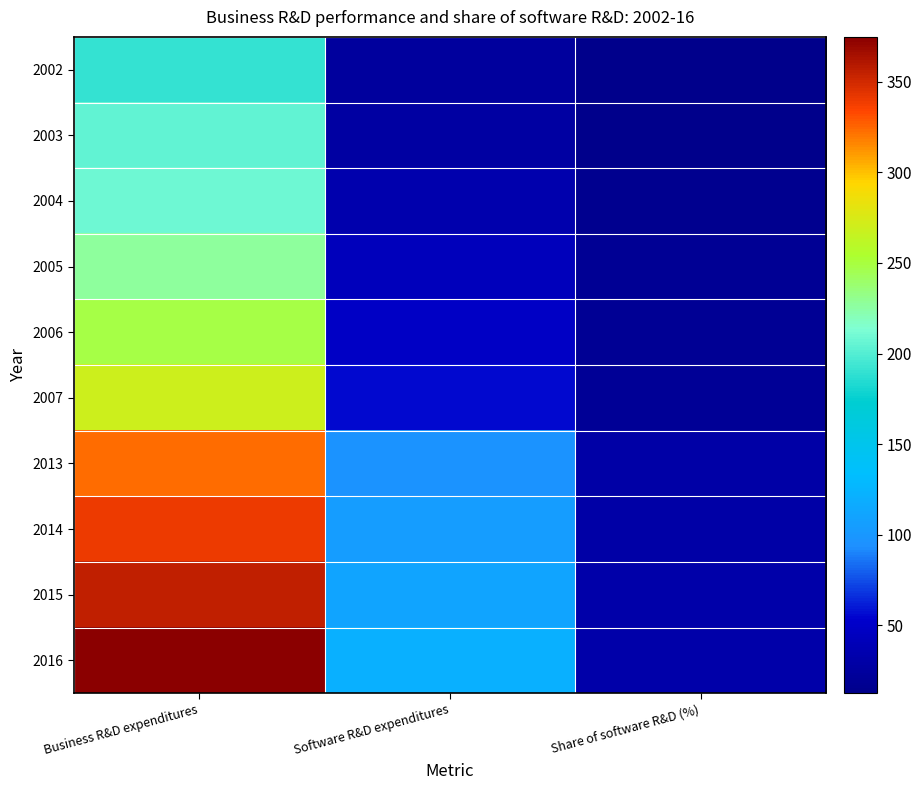

What is the smallest value displayed?

12.6